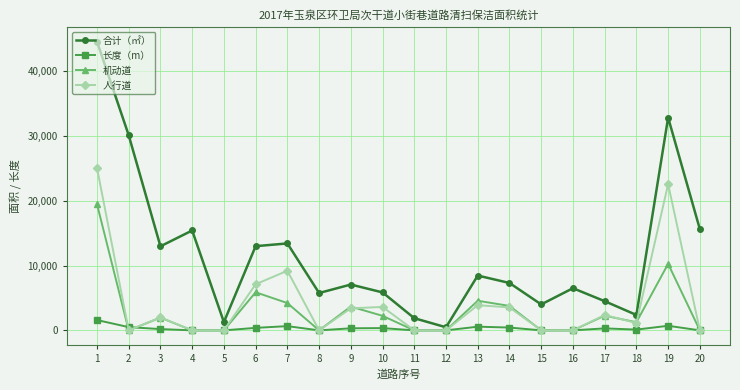

What is the highest value of the 合计（㎡） series?

44537